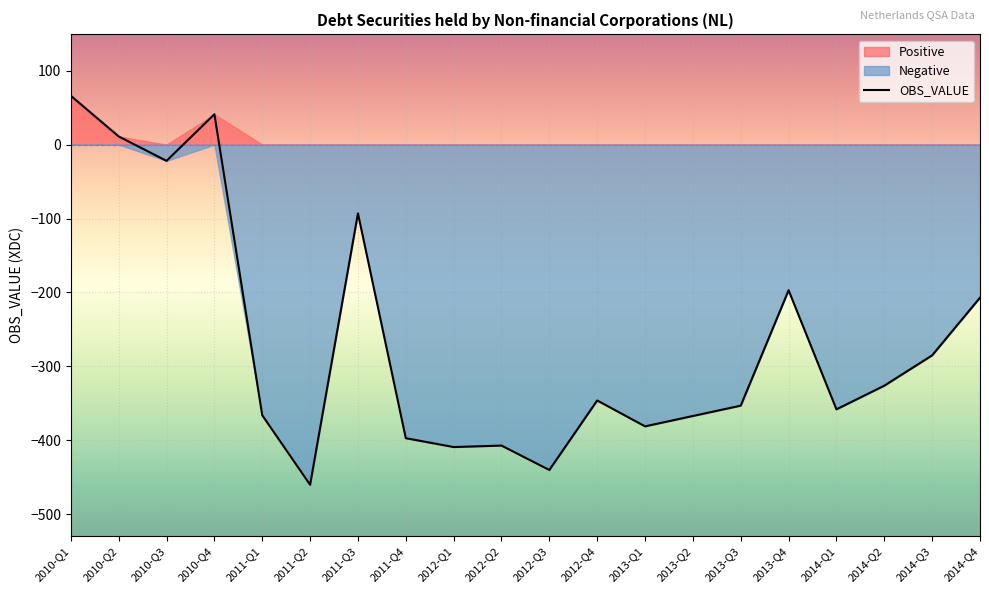

True or false: OBS_VALUE and Positive cross at least once.

False